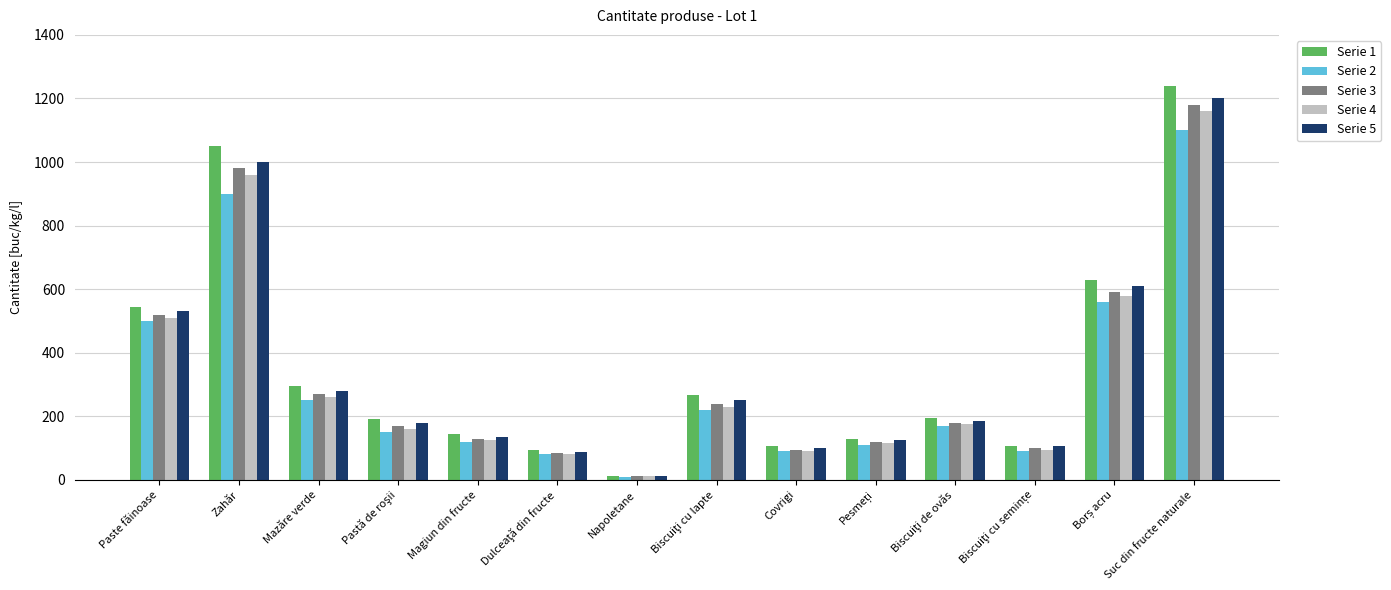

At which category is the sum across all series the highest?

Suc din fructe naturale